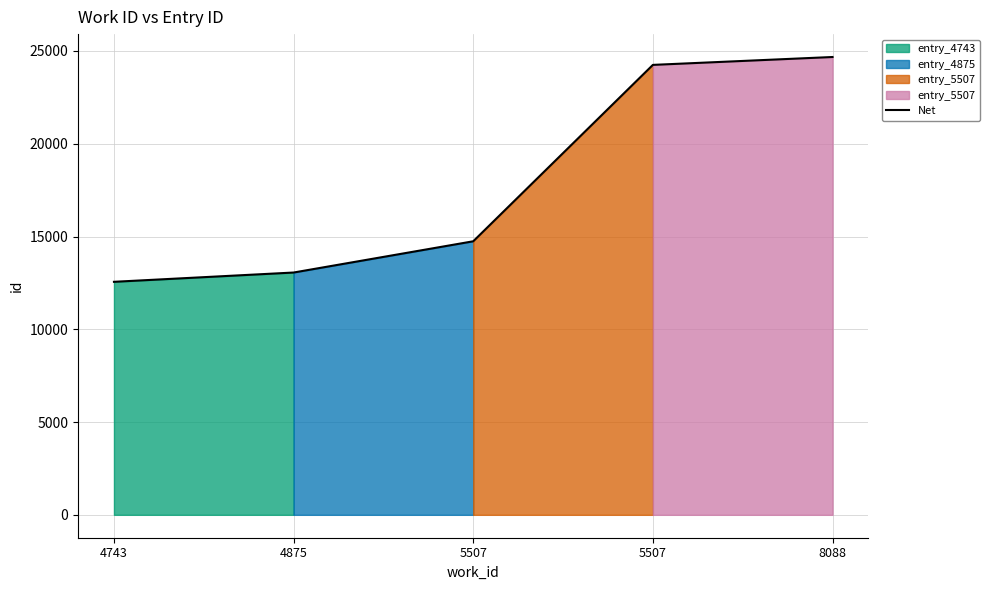

Approximately how many times larger is the value at 4875 compared to 4743?

1.0